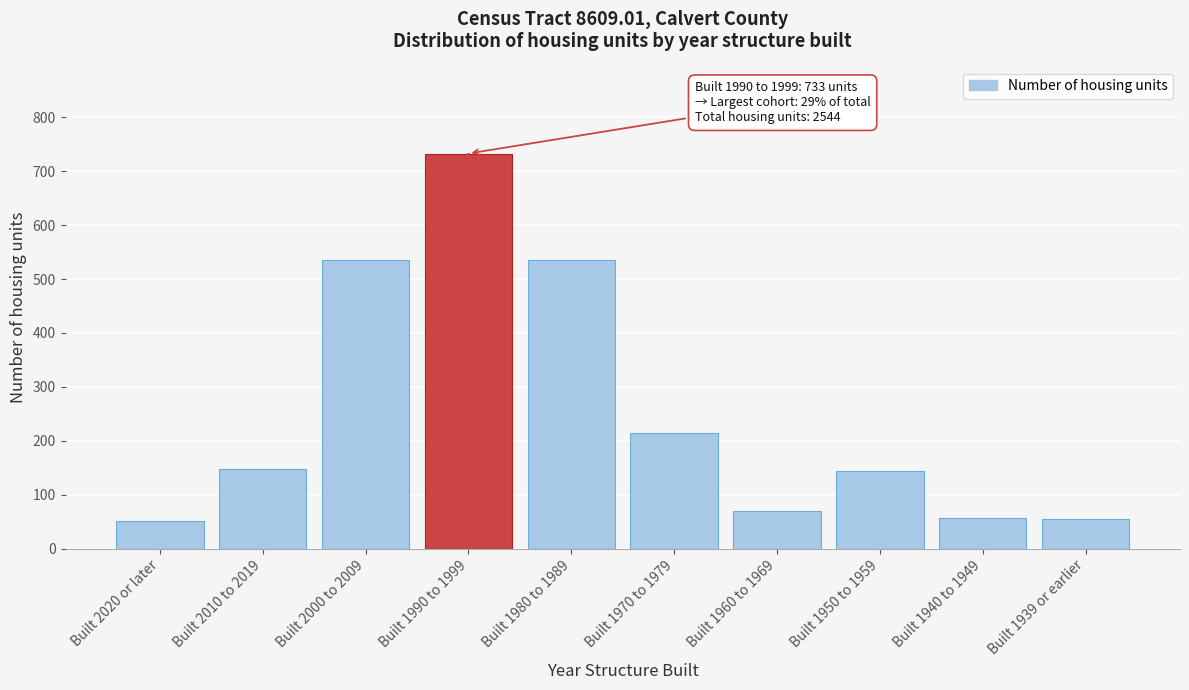

What value does the data have at Built 1970 to 1979?

215